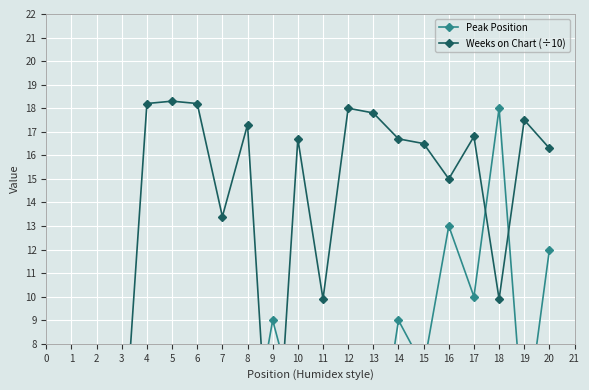

Which label corresponds to the smallest value in the chart?

9